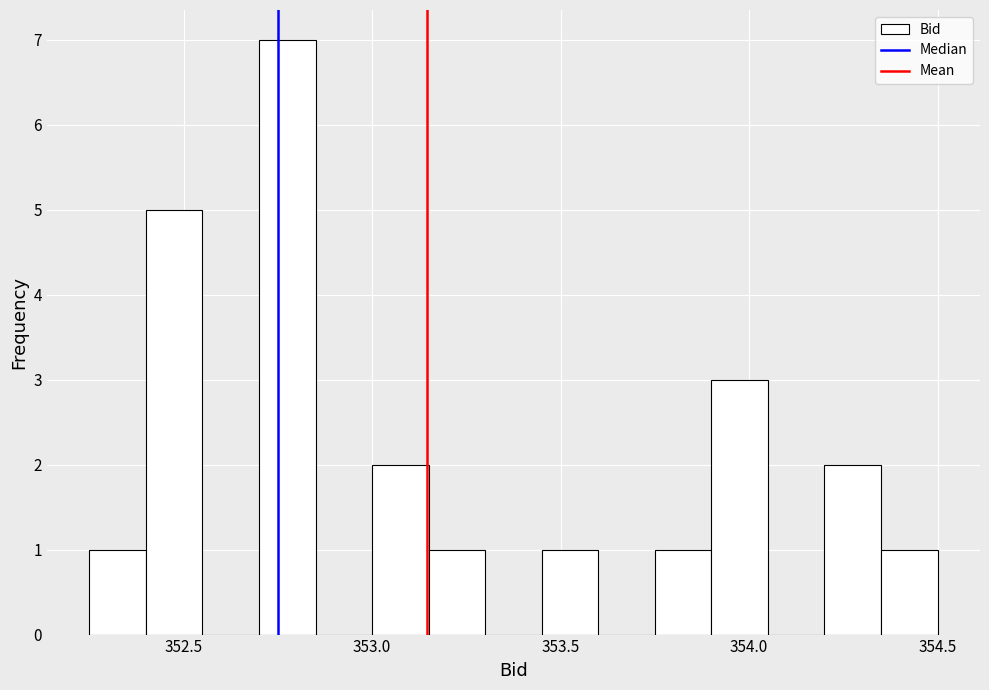

Read against the x-axis, roughly where is the centre of the tallest bar?

352.80